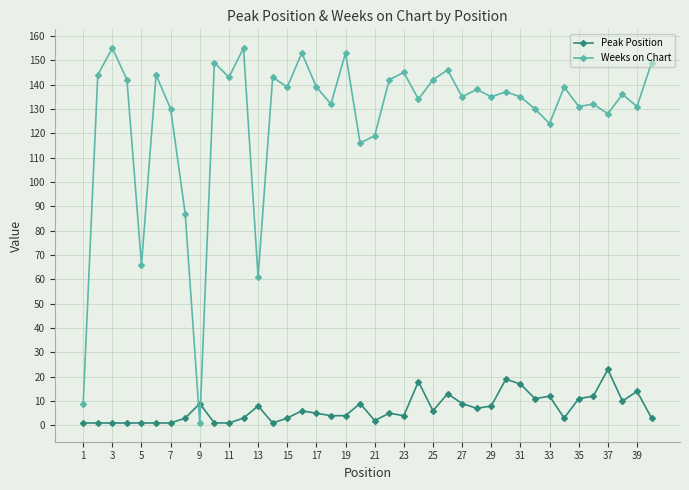

Reading left to right, transcribe all the data shown in this chart.

Peak Position: 1	1	1	1	1	1	1	3	9	1	1	3	8	1	3	6	5	4	4	9	2	5	4	18	6	13	9	7	8	19	17	11	12	3	11	12	23	10	14	3
Weeks on Chart: 9	144	155	142	66	144	130	87	1	149	143	155	61	143	139	153	139	132	153	116	119	142	145	134	142	146	135	138	135	137	135	130	124	139	131	132	128	136	131	149